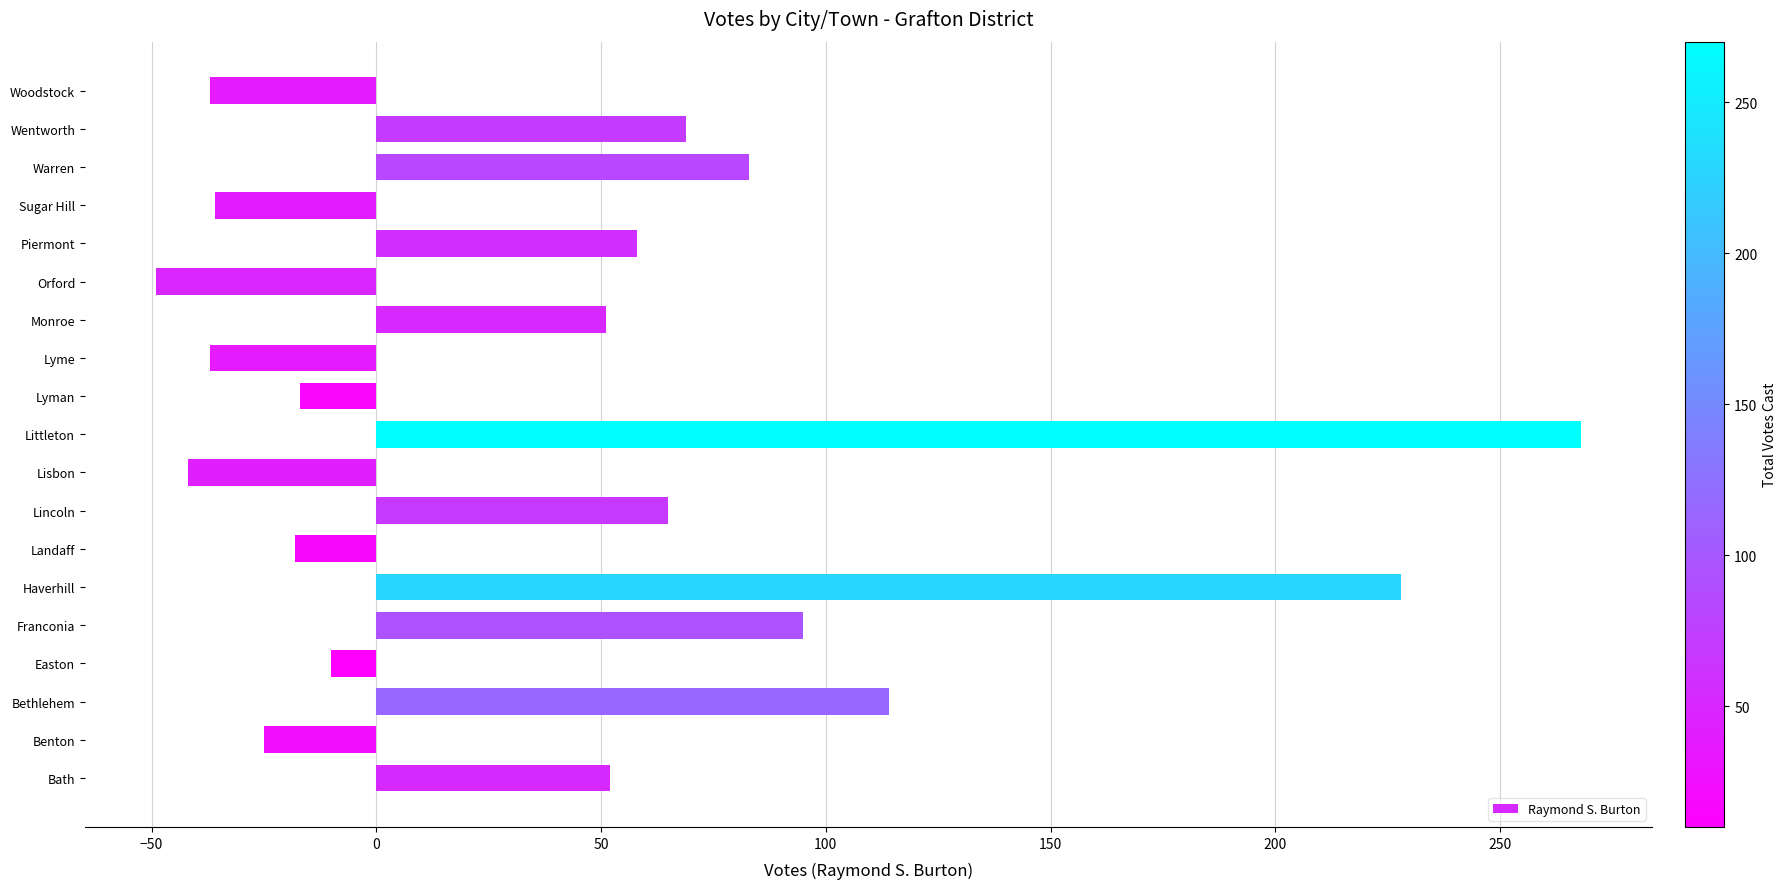

How many bars are there in total?

19